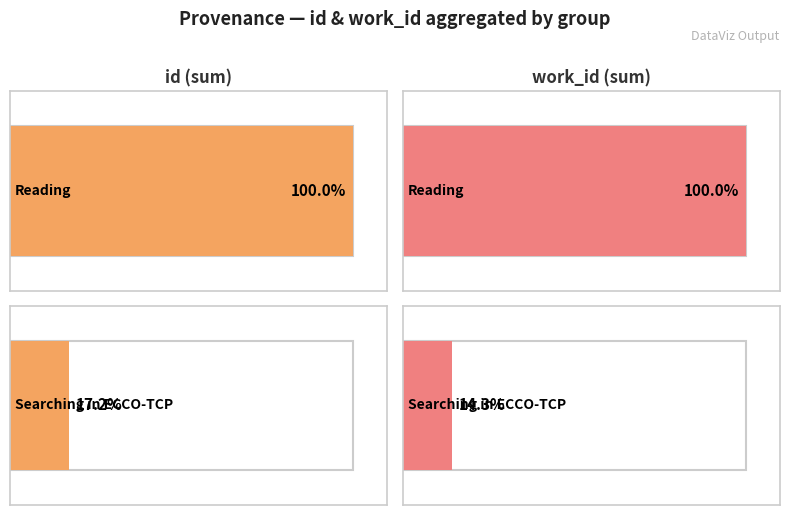

Rank the series by their maximum value, from highest to lowest.

id, work_id